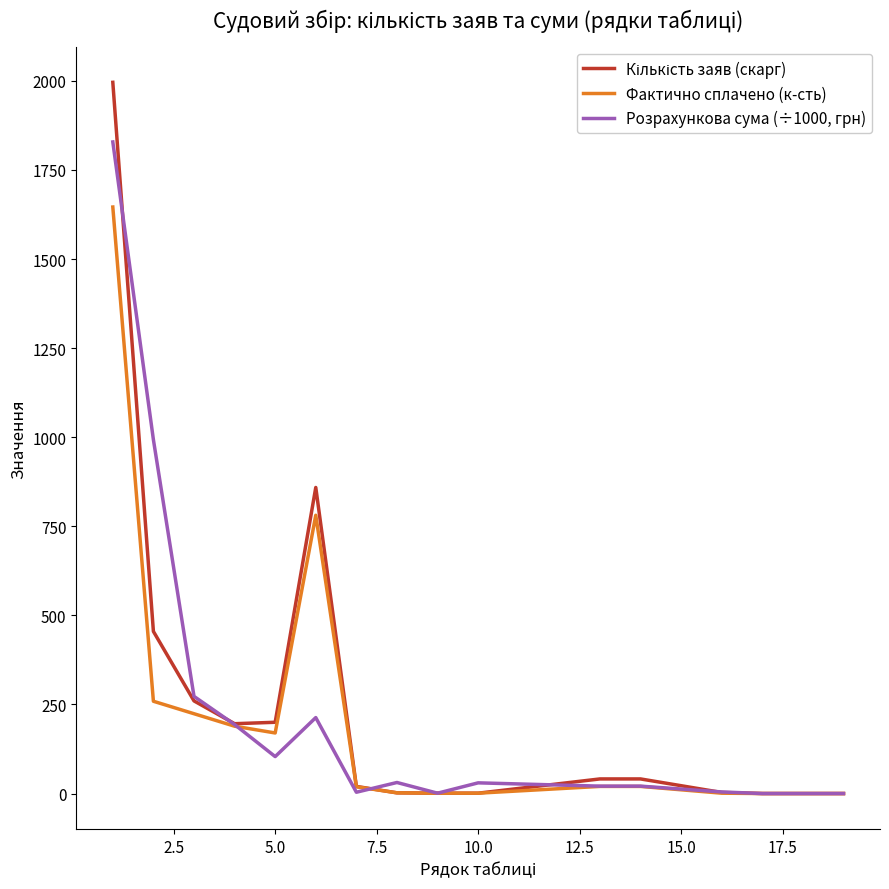

Reading right to left, extract all data points from this chart.

Кількість заяв (скарг): 0.0	0.0	0.0	3.0	41.0	41.0	1.0	1.0	2.0	20.0	859.0	200.0	196.0	260.0	455.0	1996.0
Фактично сплачено (к-сть): 0.0	0.0	0.0	1.0	20.0	20.0	1.0	1.0	2.0	19.0	781.0	170.0	189.0	224.0	259.0	1646.0
Розрахункова сума (÷1000, грн): 0.0	0.0	0.0	4.5	20.8	20.8	30.0	1.0	31.0	3.7	213.2	103.7	193.6	272.7	993.1	1828.7